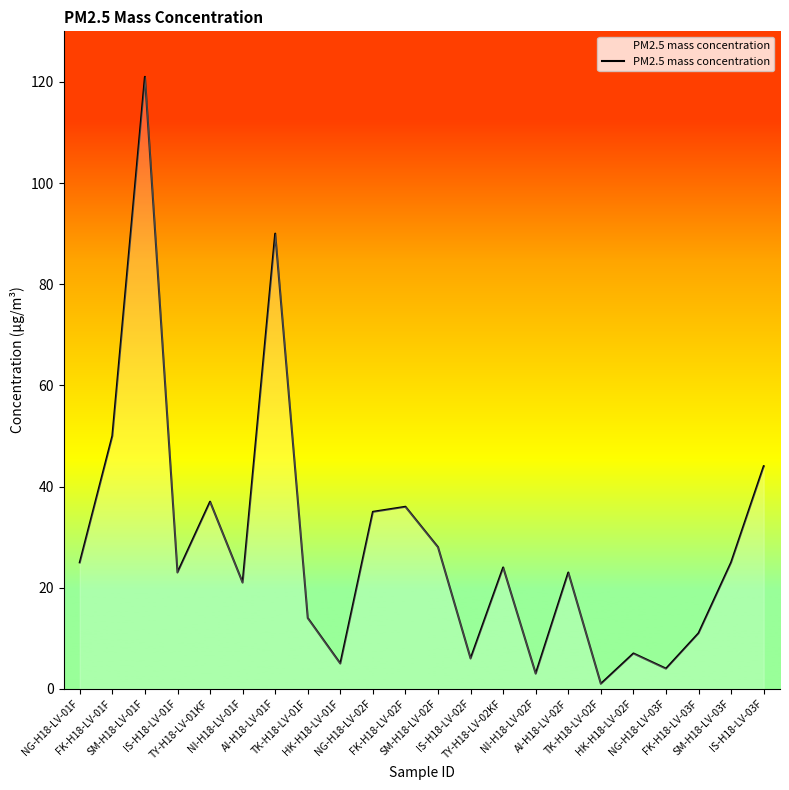

How many values are below 24?

11